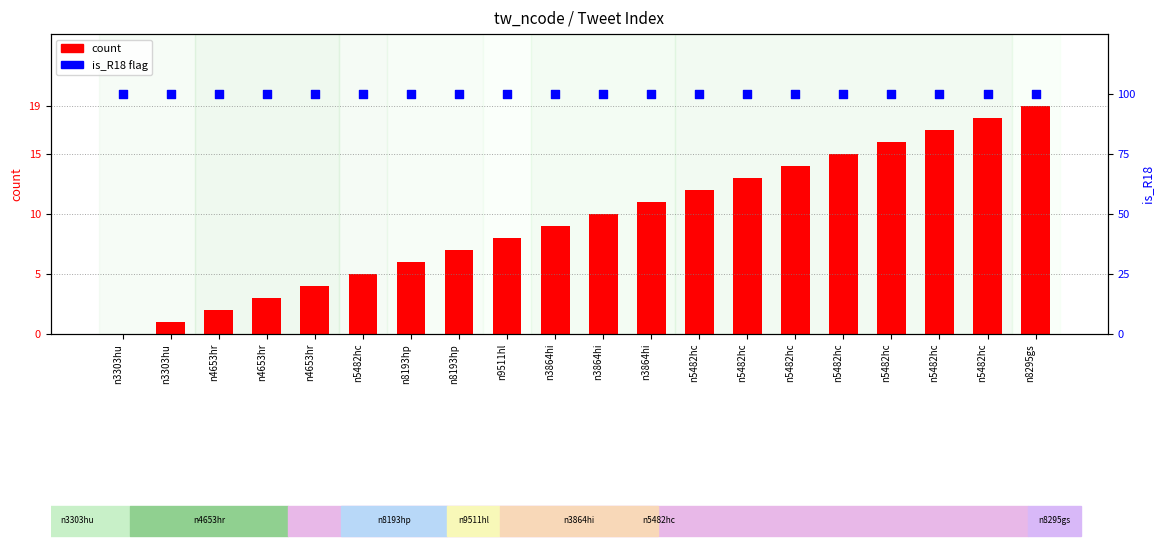

At how many categories does at least one series exceed 64?

20